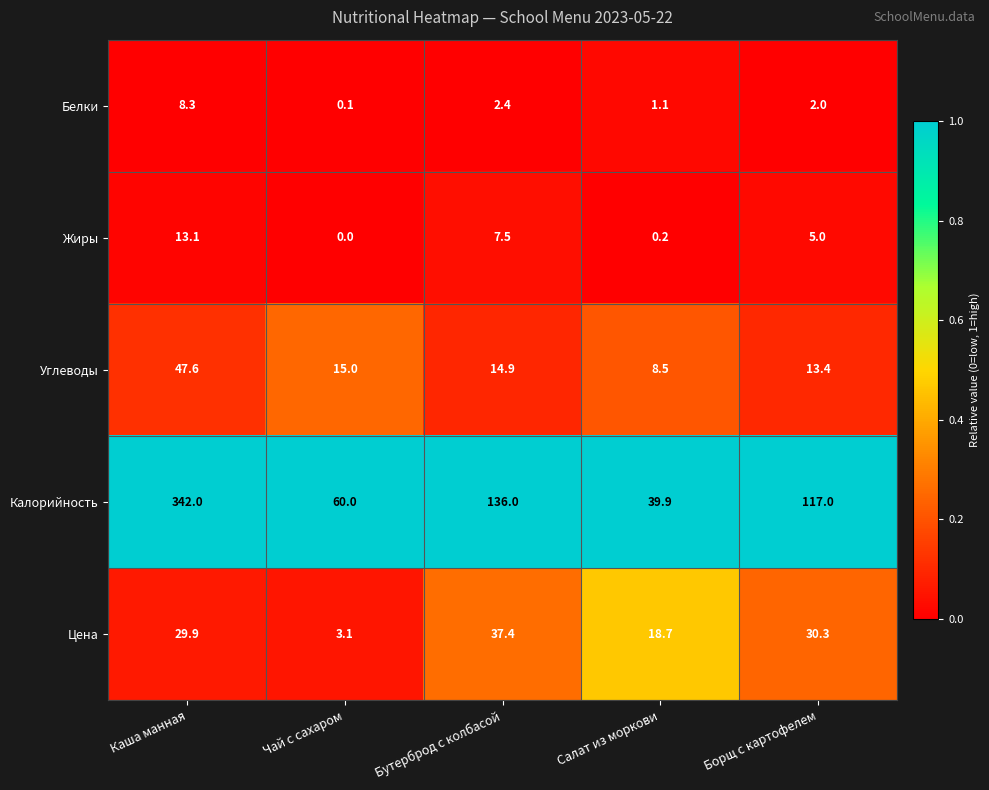

The Углеводы series shows 47.6 at Каша манная. True or false?

True